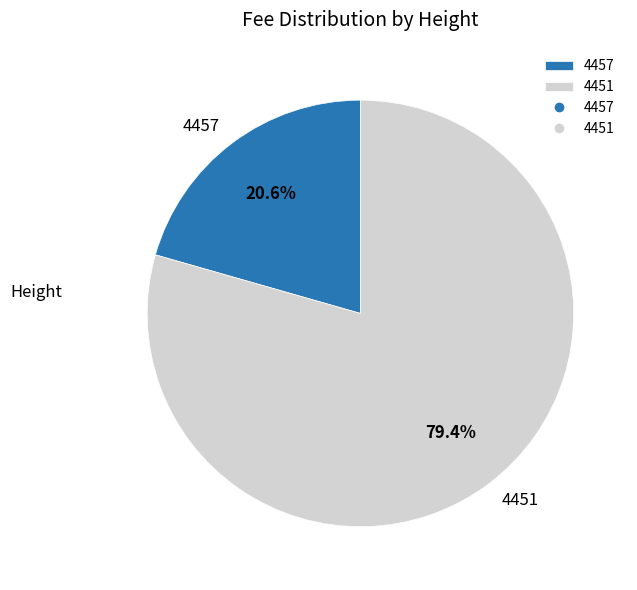

How many slices are in this pie chart?

2